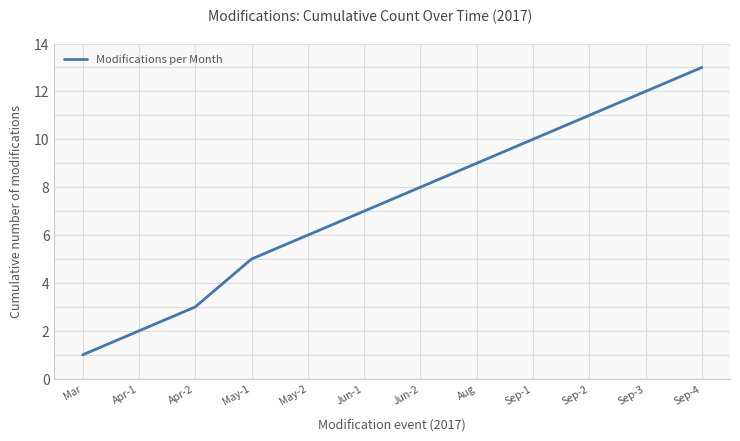

Which category has the lowest value across all series?

Mar